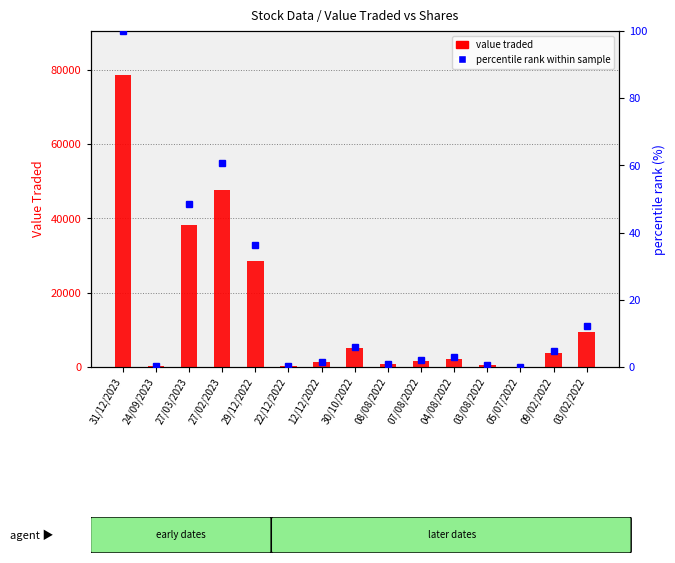

Rank the categories by value traded value from highest to lowest.

31/12/2023, 27/02/2023, 27/03/2023, 29/12/2022, 03/02/2022, 30/10/2022, 09/02/2022, 04/08/2022, 07/08/2022, 12/12/2022, 08/08/2022, 03/08/2022, 22/12/2022, 24/09/2023, 05/07/2022